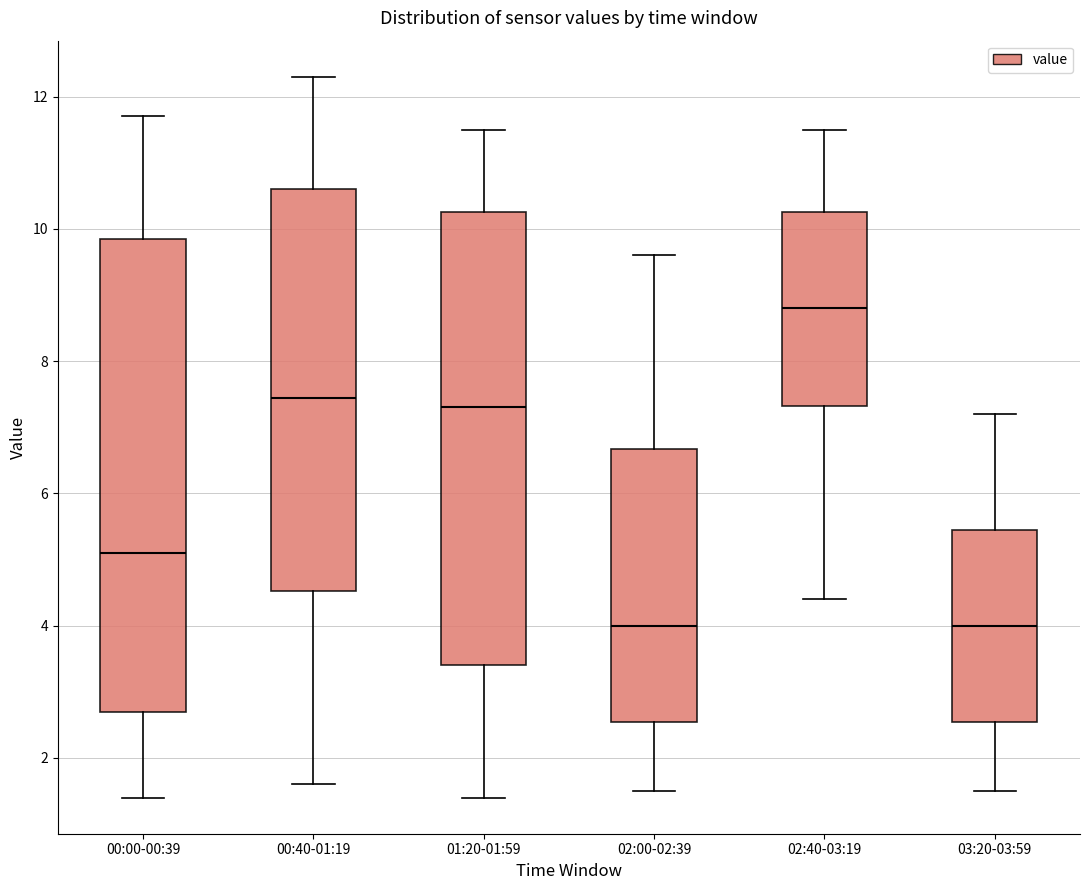

Reading left to right, transcribe this box plot: for each box, give where its median line is, the range the box spans, and where its two whiskers end, as read against the y-axis. The values are not printed on the chart, so give them approximately, as read against the axis.

00:00-00:39: median 5.2, box 2.8 to 9.8, whiskers 1.4 to 11.8
00:40-01:19: median 7.4, box 4.6 to 10.6, whiskers 1.6 to 12.4
01:20-01:59: median 7.4, box 3.4 to 10.2, whiskers 1.4 to 11.6
02:00-02:39: median 4.0, box 2.6 to 6.6, whiskers 1.6 to 9.6
02:40-03:19: median 8.8, box 7.4 to 10.2, whiskers 4.4 to 11.6
03:20-03:59: median 4.0, box 2.6 to 5.4, whiskers 1.6 to 7.2